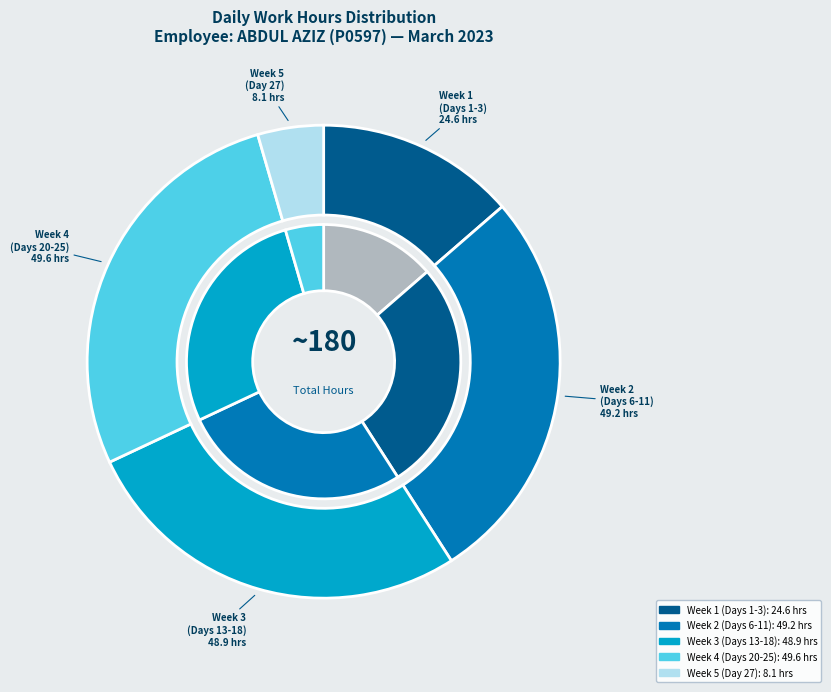

To the nearest percent, what portion does Day 23 represent?

5%